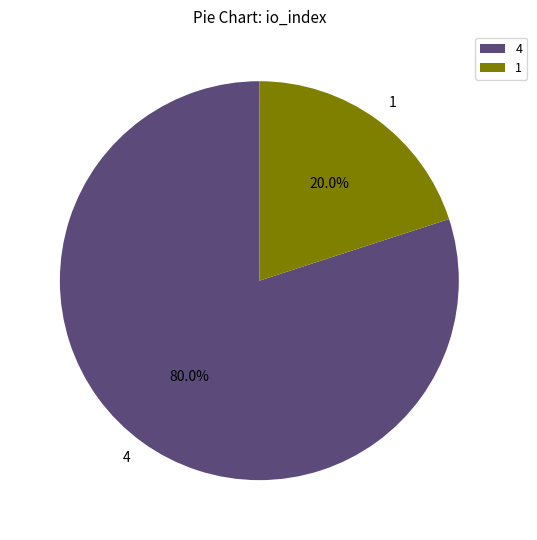

Is there a majority slice in this chart?

Yes